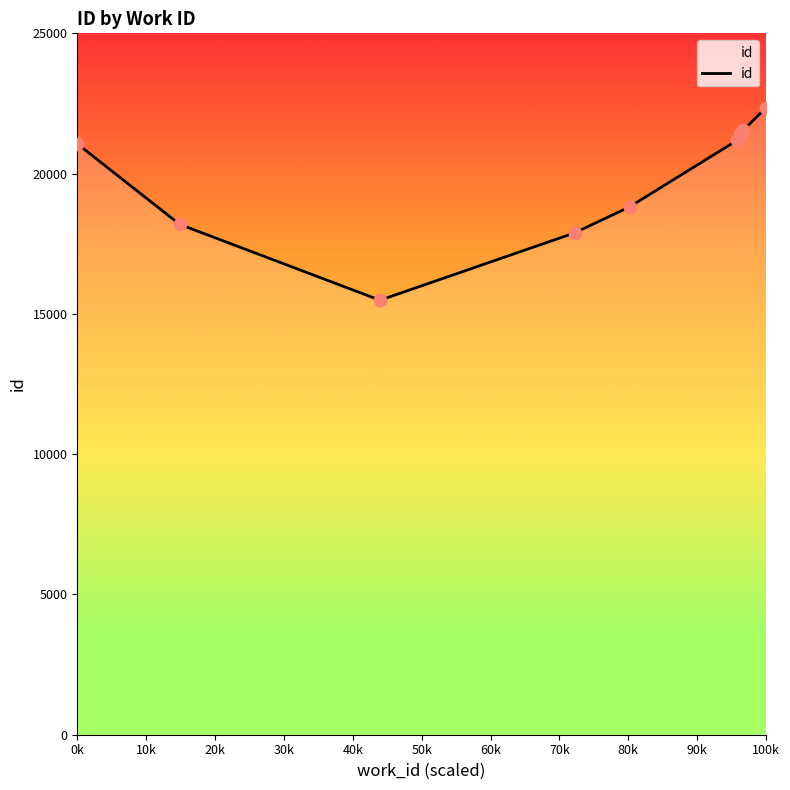

What is the maximum value shown in the chart?

22344